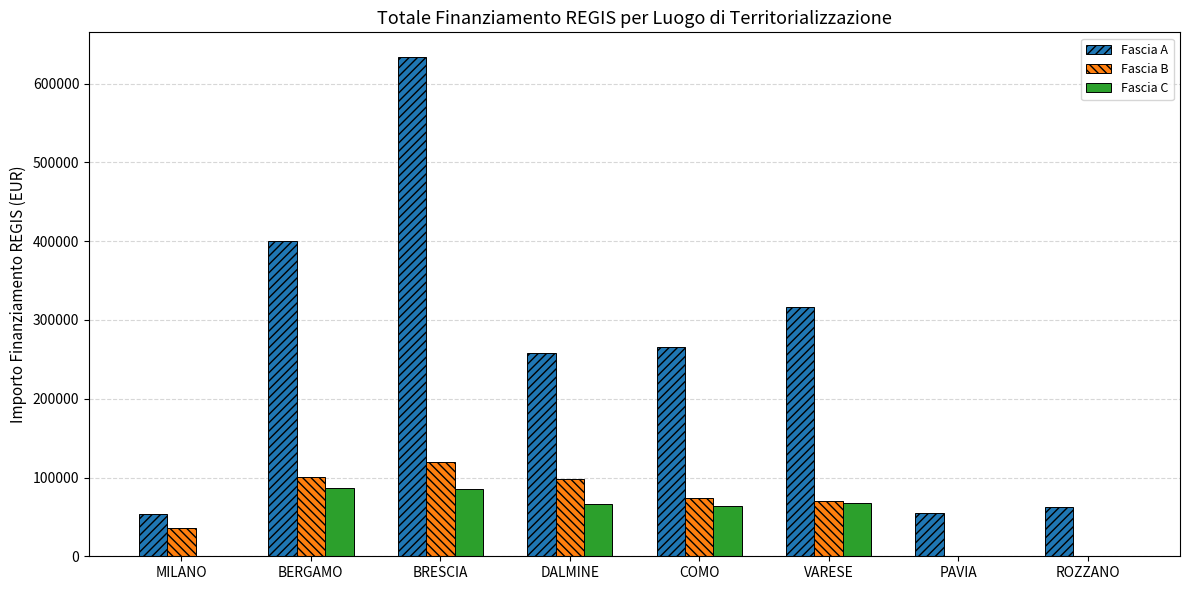

Is the value of Fascia C at BRESCIA greater than the value of Fascia B at VARESE?

Yes